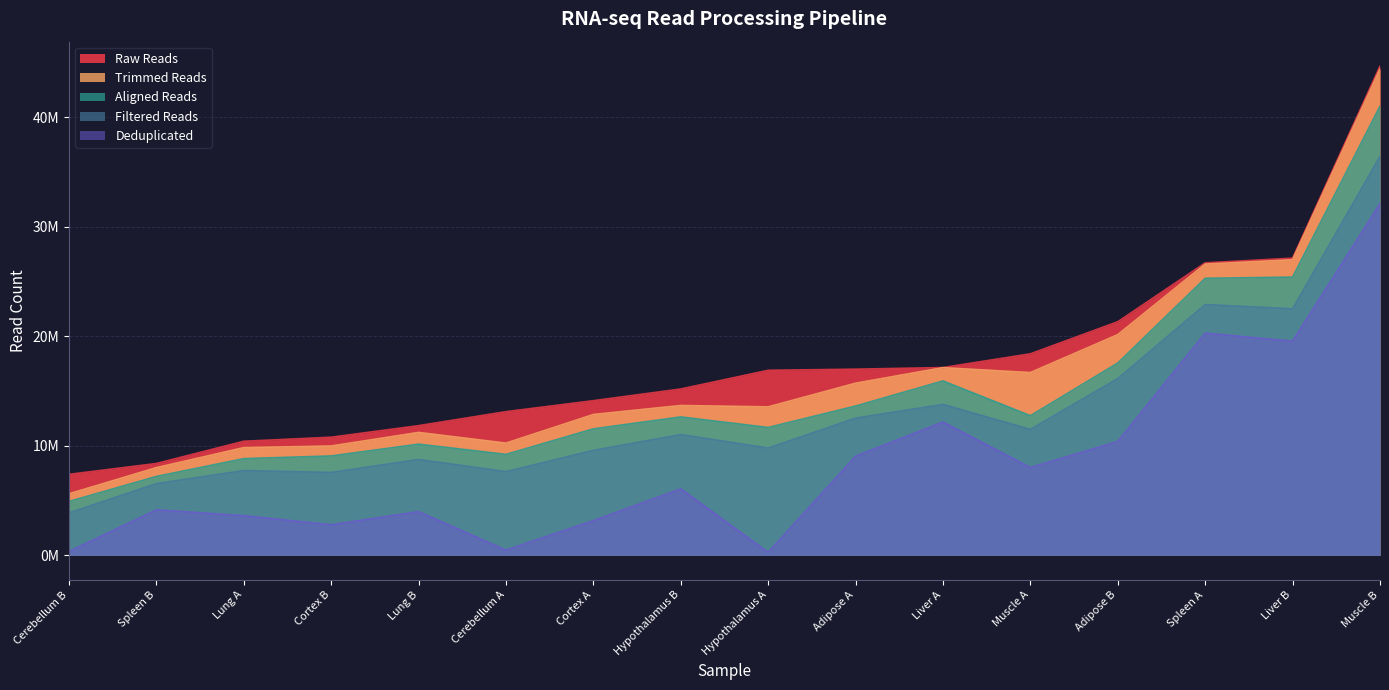

Is the value of Raw Reads at Muscle A greater than the value of Deduplicated at Cerebellum B?

Yes